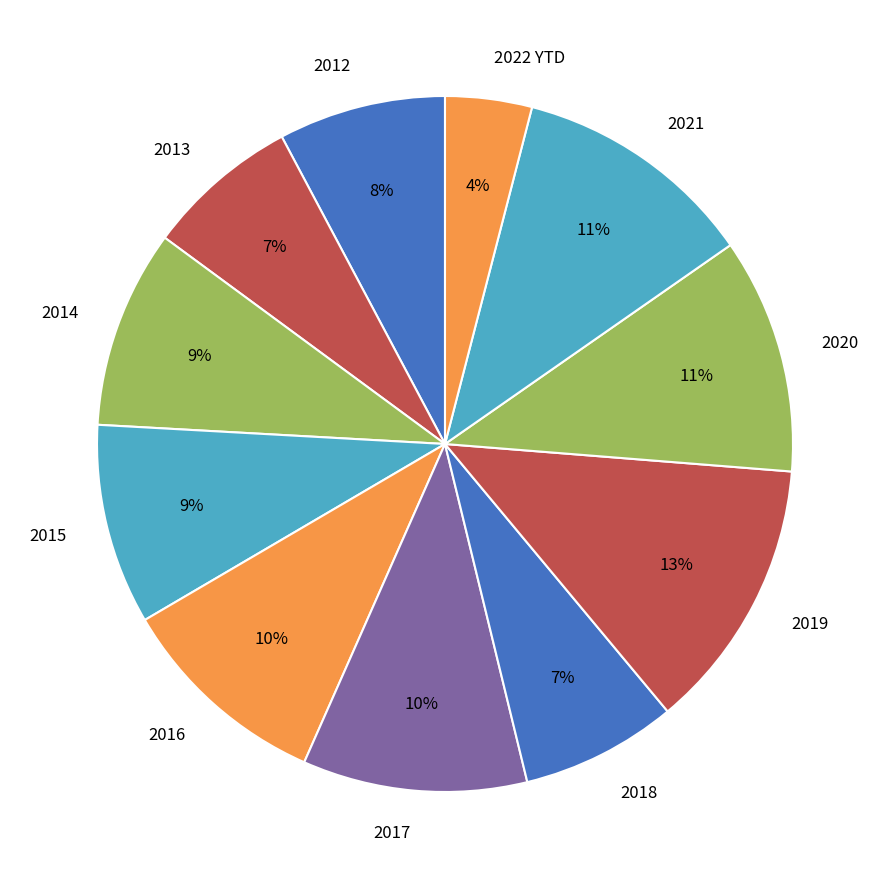

Which has a higher value, 2020 or 2012?

2020